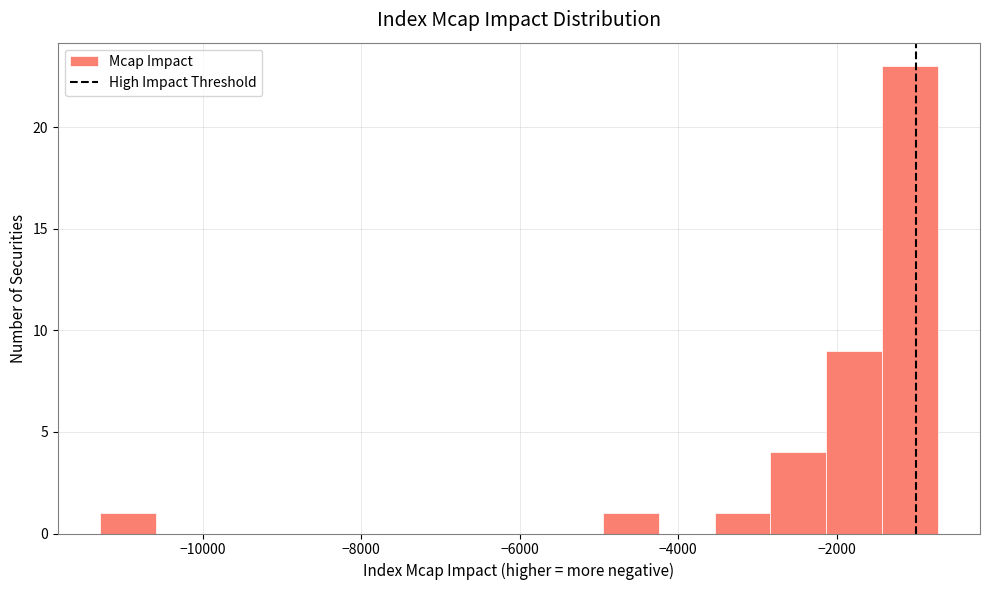

Around what value on the x-axis is the tallest bar? Give the approximate position of its centre, as read against the axis.

-1000